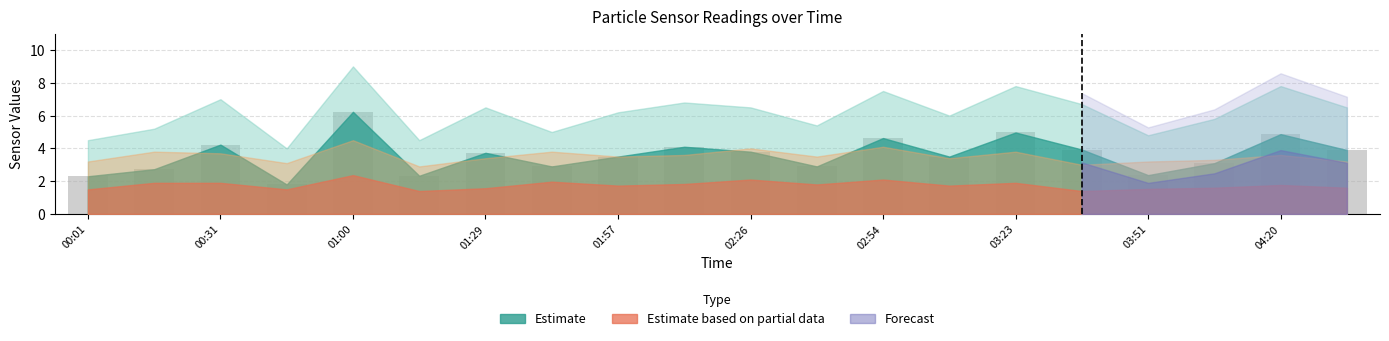

How many bars are there in total?

20